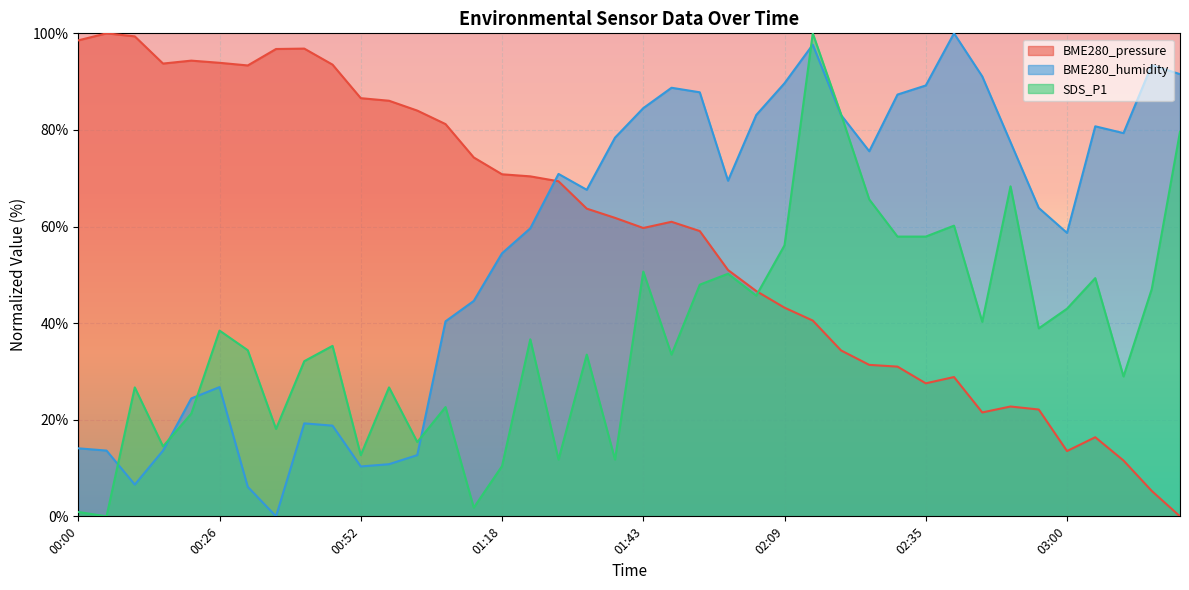

At how many categories does at least one series exceed 23?

40